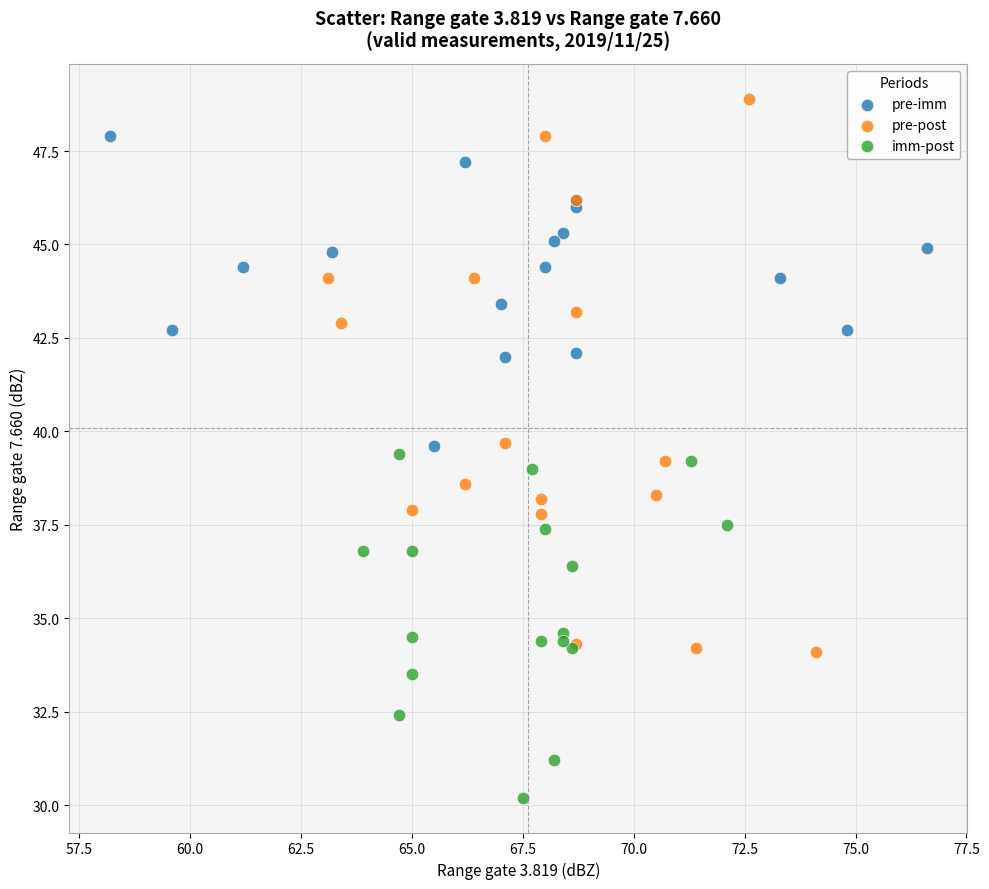

Which series contains the lowest Y value?

imm-post